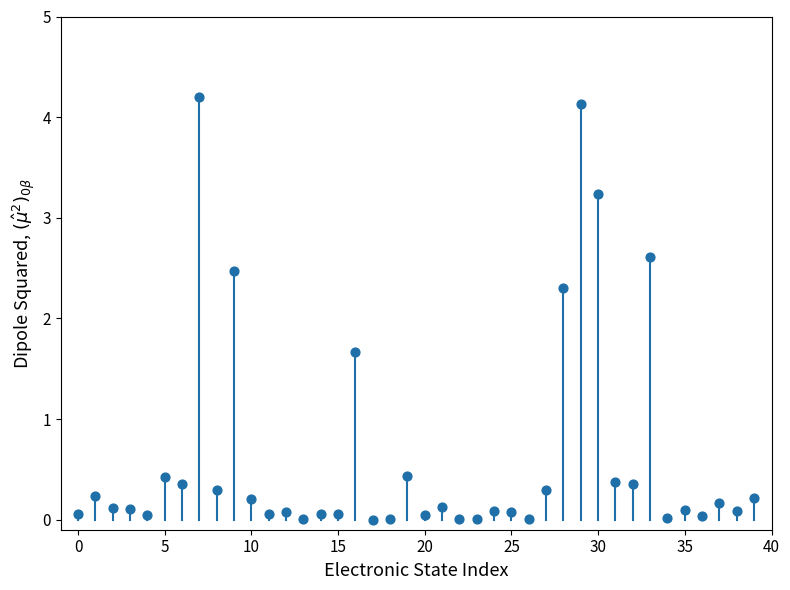

What is the range of Y values (max minus min)?

4.2